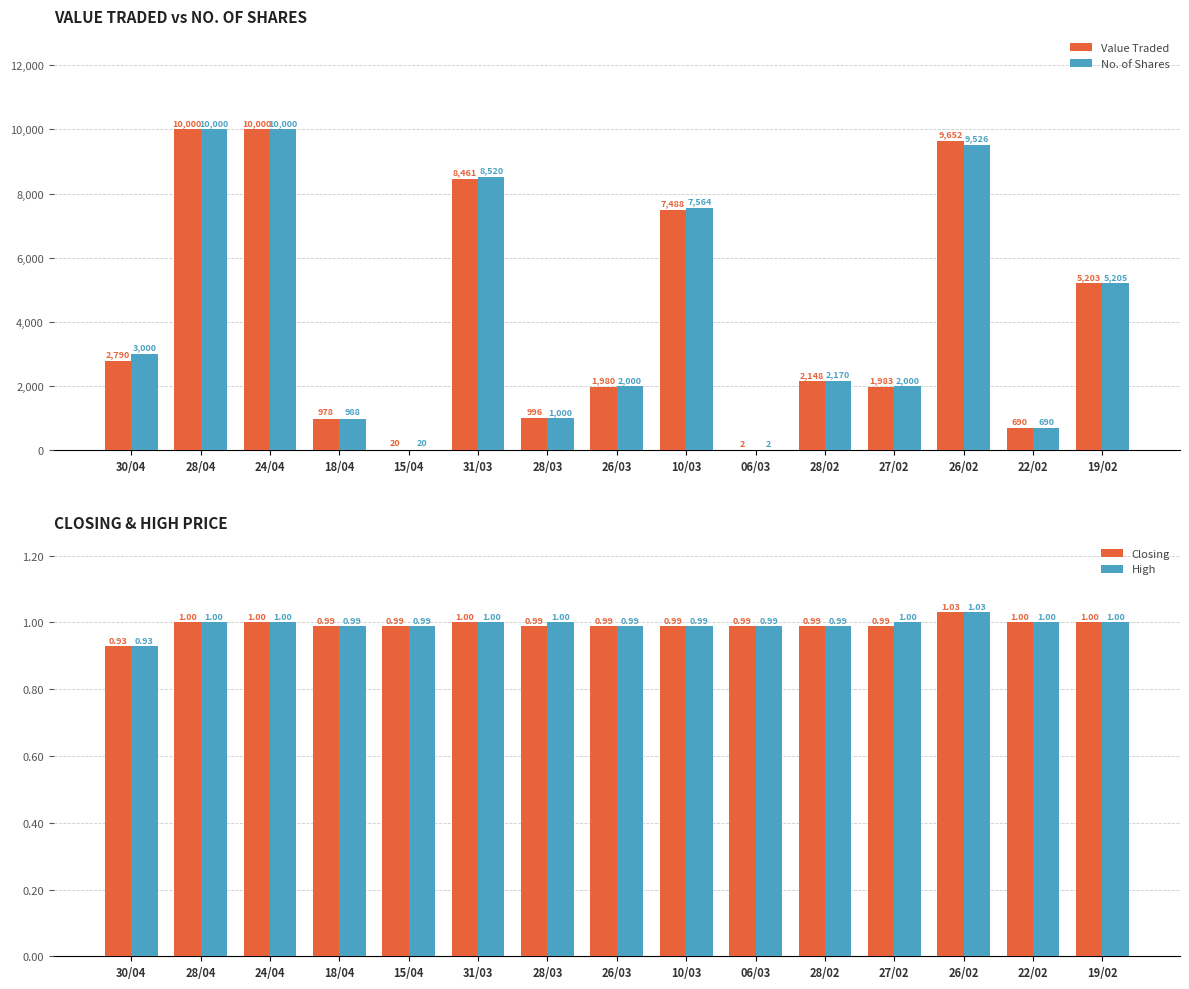

Which series changed the most between 24/04 and 22/02?

Value Traded